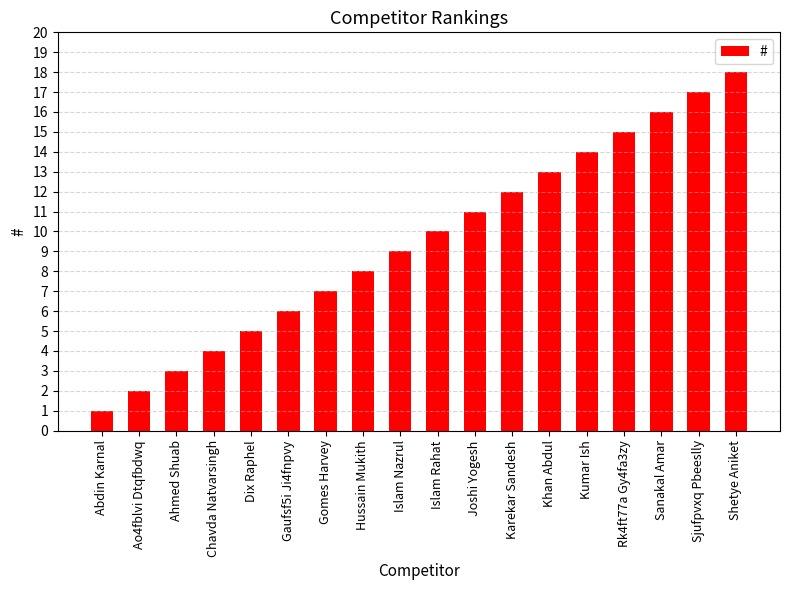

Reading left to right, what are all the values shown in this chart?

1	2	3	4	5	6	7	8	9	10	11	12	13	14	15	16	17	18